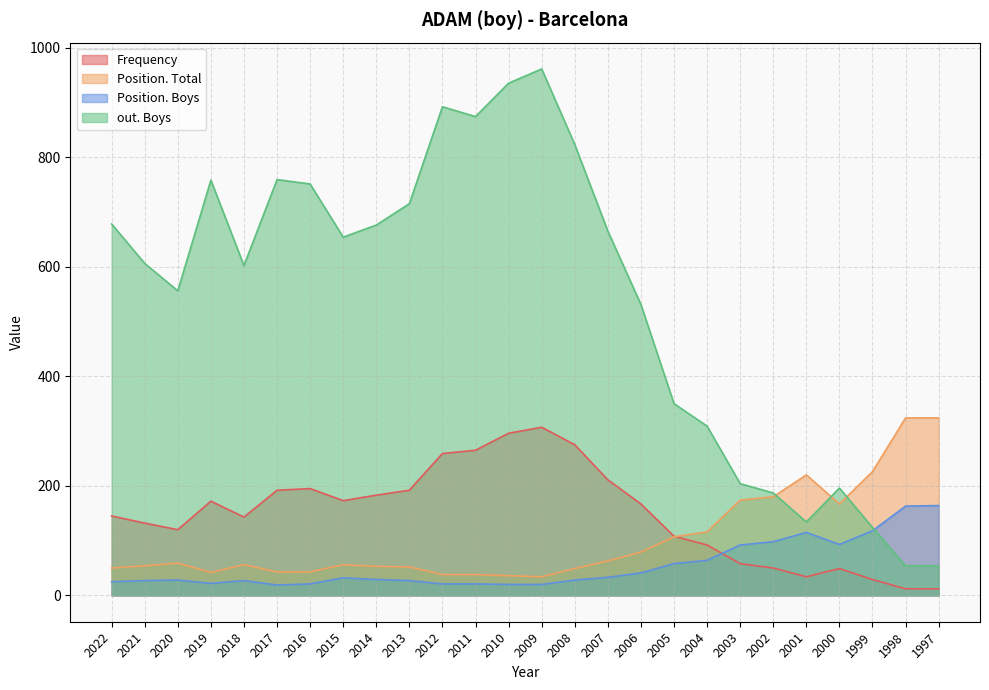

Does the chart have visible grid lines?

Yes